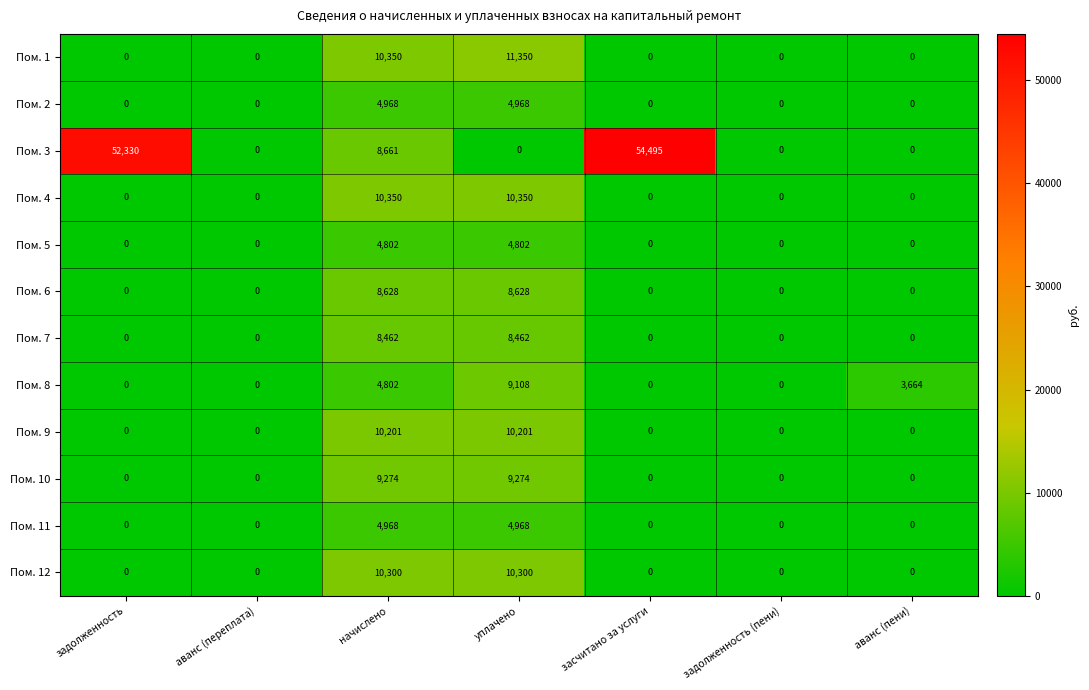

What is the difference between the highest and lowest values at засчитано за услуги?

54495